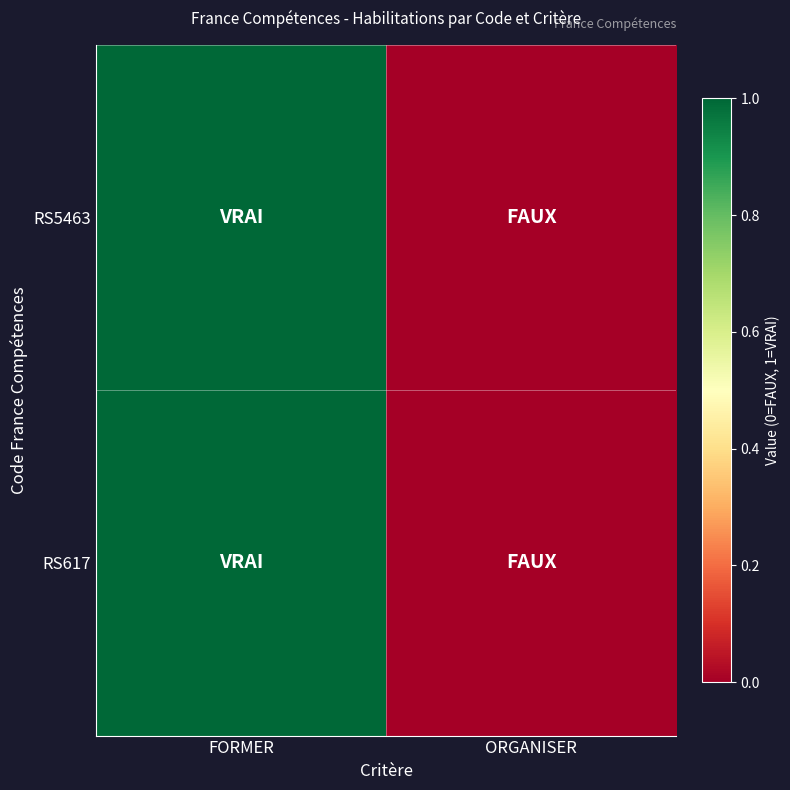

Between FORMER and ORGANISER, which series saw the biggest shift?

RS5463